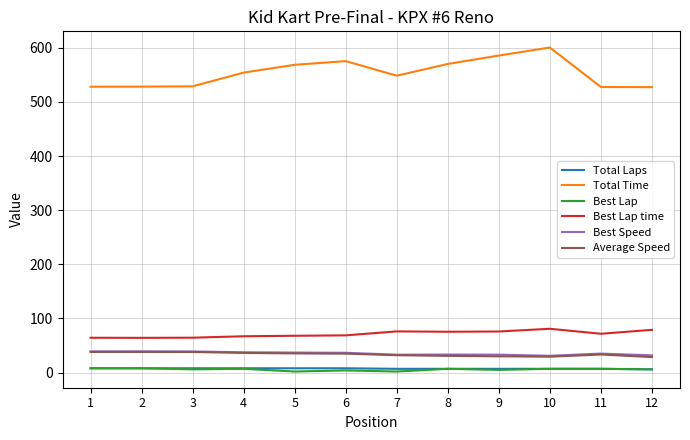

What is the maximum value shown in the chart?

600.5